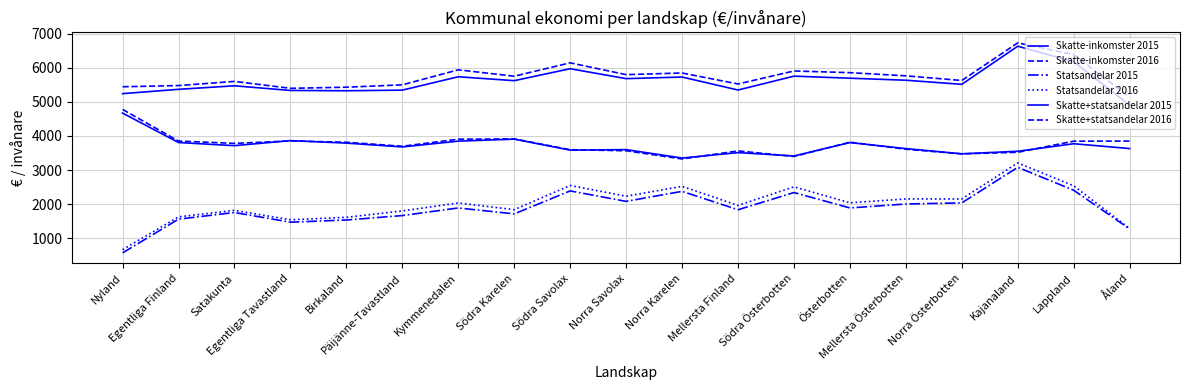

At how many categories does at least one series exceed 2447?

19